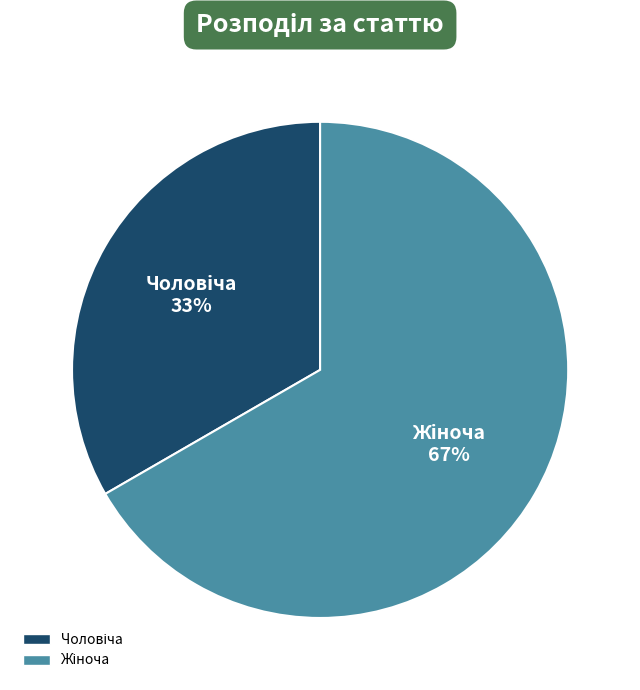

To the nearest percent, what is the average slice percentage?

50%